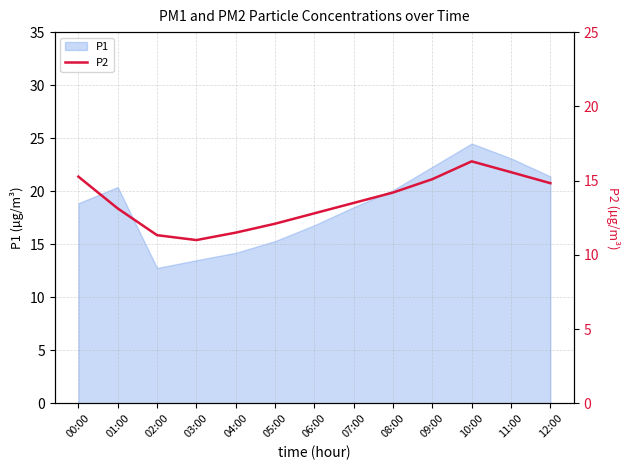

What is the minimum value for P1?

12.8